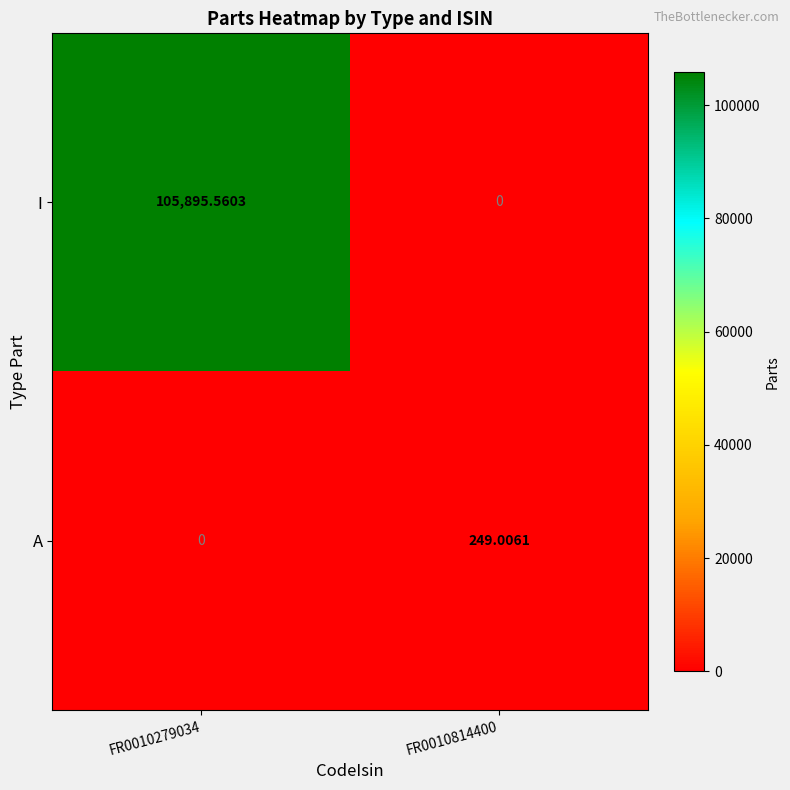

Rank the series by their maximum value, from lowest to highest.

A, I